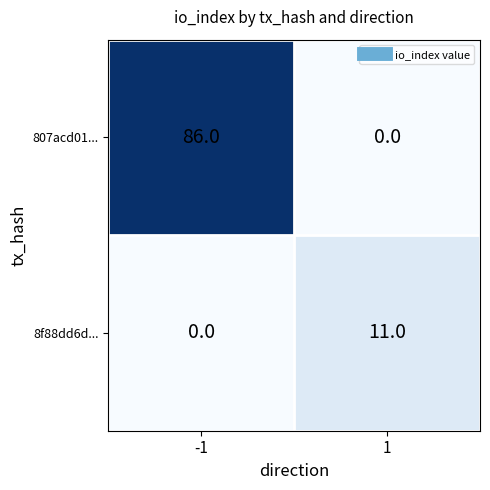

Reading left to right, transcribe all the data shown in this chart.

807acd01...: 86	0
8f88dd6d...: 0	11